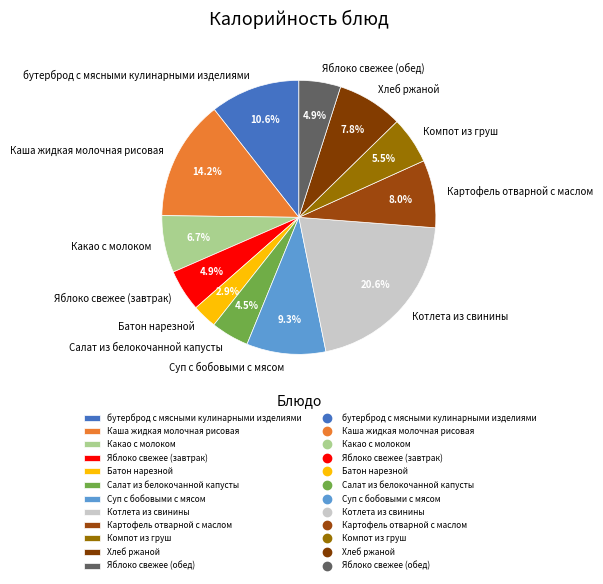

Does any single category account for the majority?

No